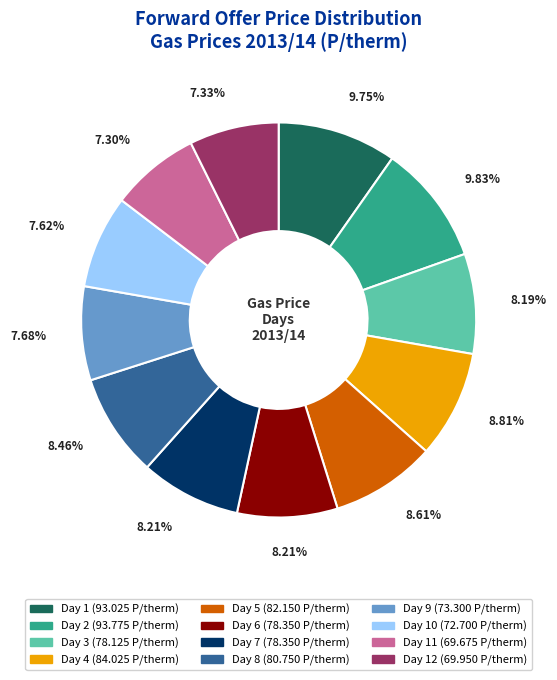

Does any single category account for the majority?

No